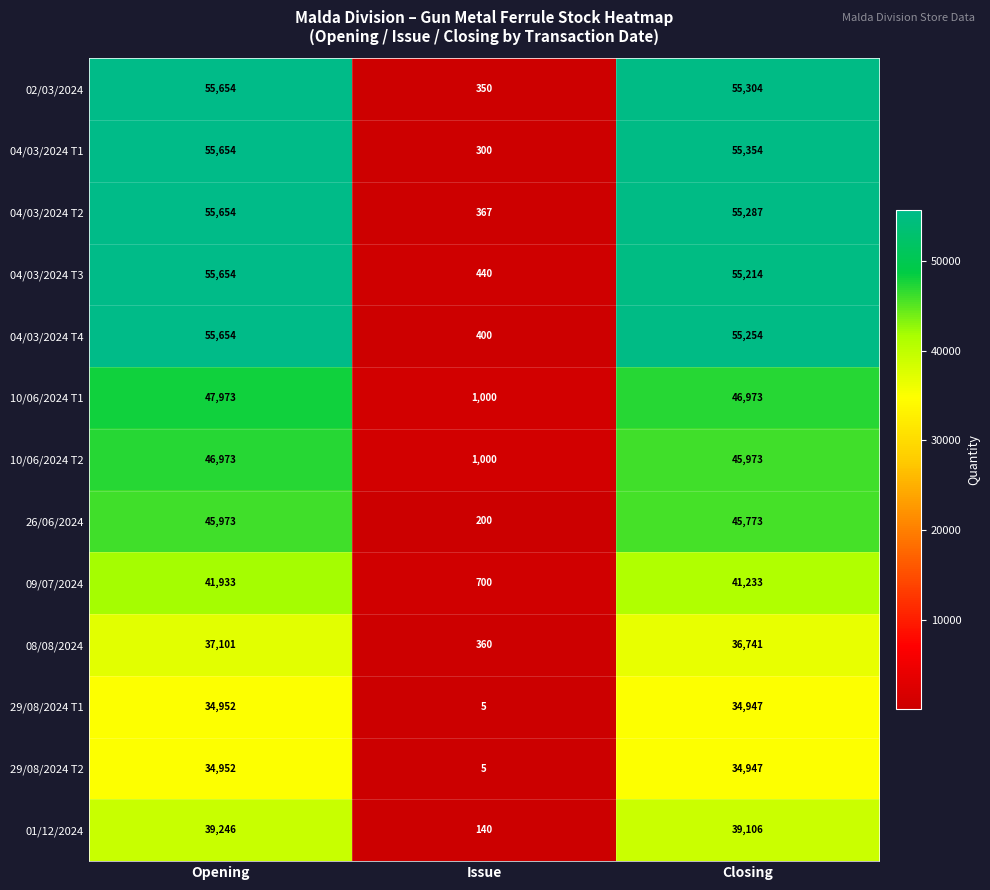

What is the difference between the maximum and second lowest values in the 29/08/2024 T2 series?

5